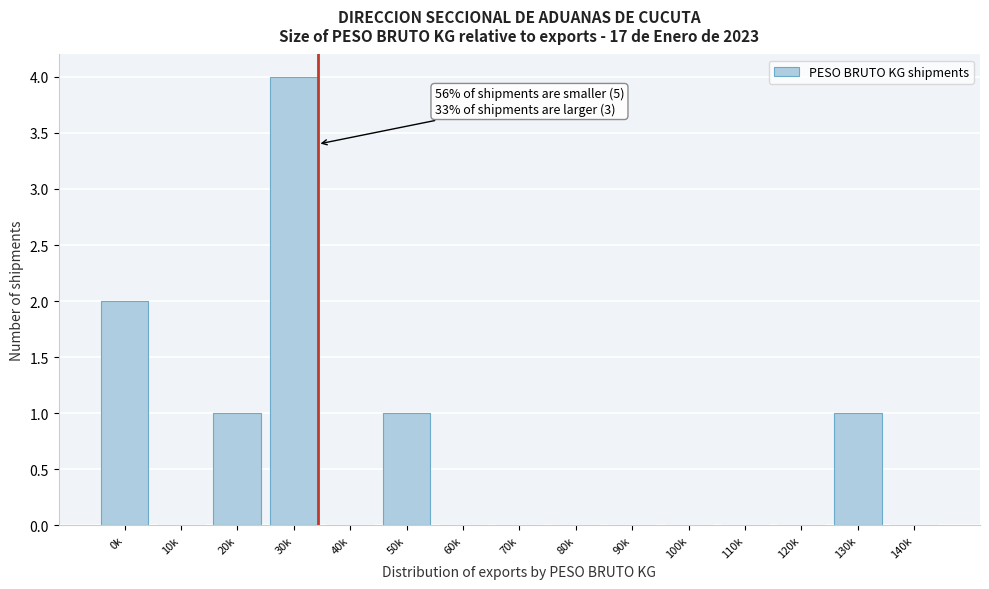

Reading left to right, what are all the values shown in this chart?

0k=2	10k=0	20k=1	30k=4	40k=0	50k=1	60k=0	70k=0	80k=0	90k=0	100k=0	110k=0	120k=0	130k=1	140k=0